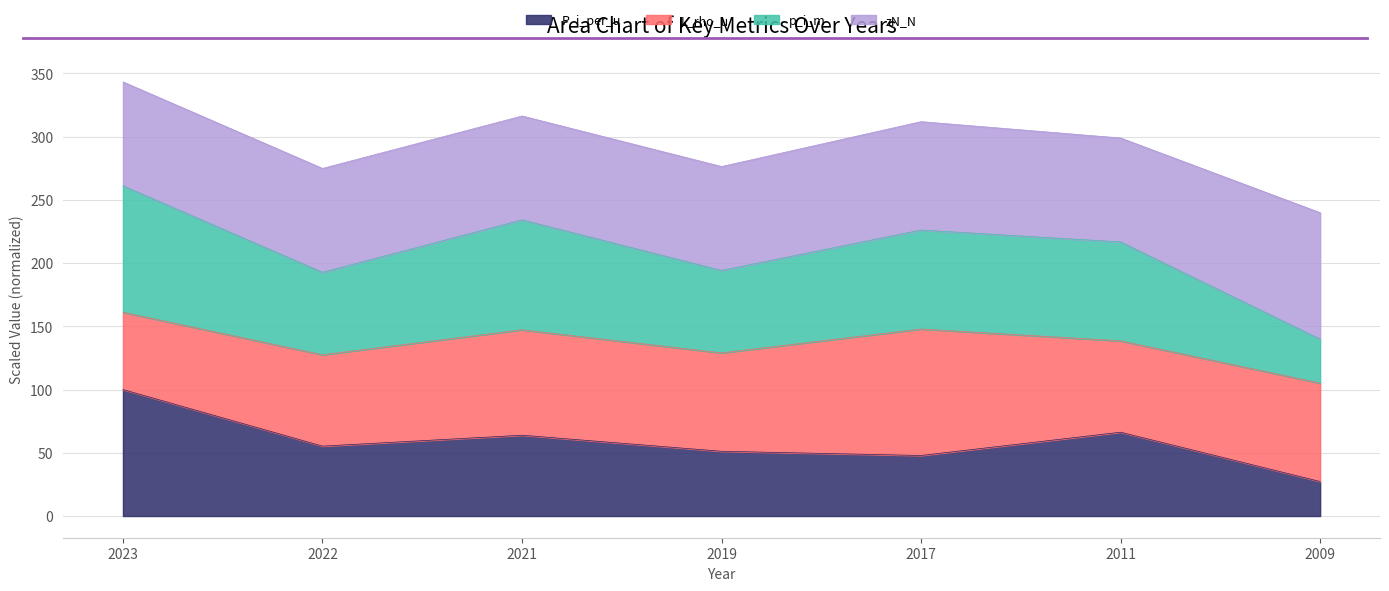

True or false: p_i_m and P_i_per_u intersect in this chart.

False